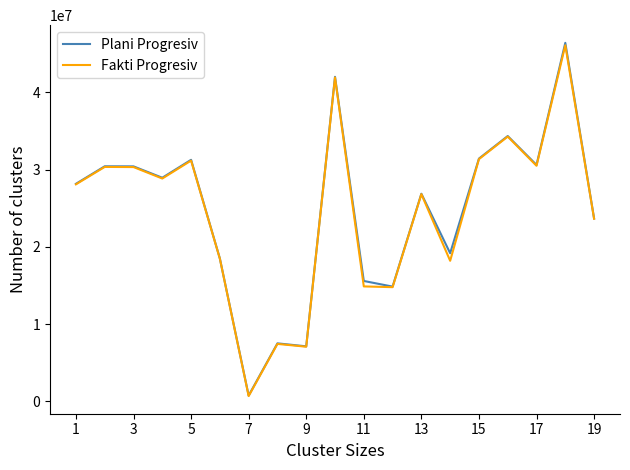

What is the greatest value displayed?

46410000.0